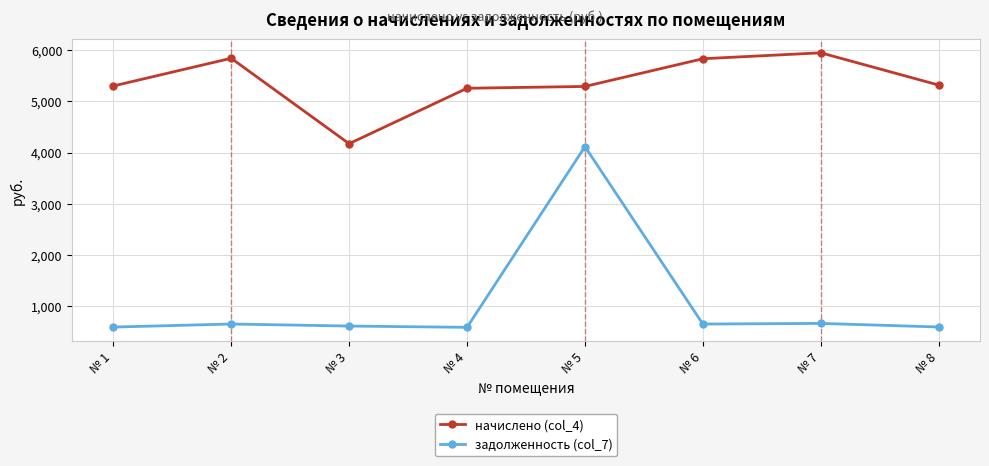

Rank the series at № 7 from lowest to highest value.

задолженность (col_7), начислено (col_4)